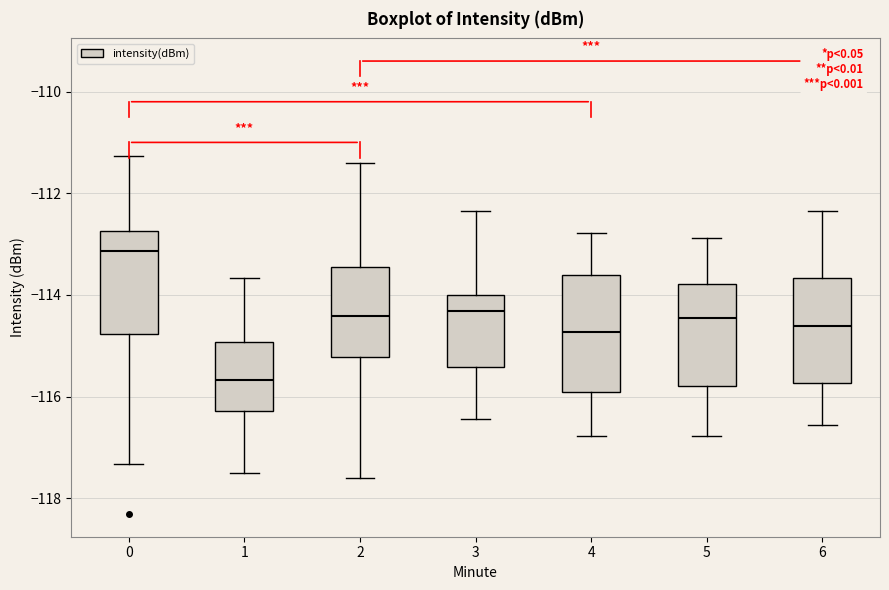

Reading left to right, transcribe this box plot: for each box, give where its median line is, the range the box spans, and where its two whiskers end, as read against the y-axis. The values are not printed on the chart, so give them approximately, as read against the axis.

0: median -113.2, box -114.8 to -112.8, whiskers -117.4 to -111.2
1: median -115.6, box -116.2 to -115.0, whiskers -117.6 to -113.6
2: median -114.4, box -115.2 to -113.4, whiskers -117.6 to -111.4
3: median -114.4, box -115.4 to -114.0, whiskers -116.4 to -112.4
4: median -114.8, box -116.0 to -113.6, whiskers -116.8 to -112.8
5: median -114.4, box -115.8 to -113.8, whiskers -116.8 to -112.8
6: median -114.6, box -115.8 to -113.6, whiskers -116.6 to -112.4